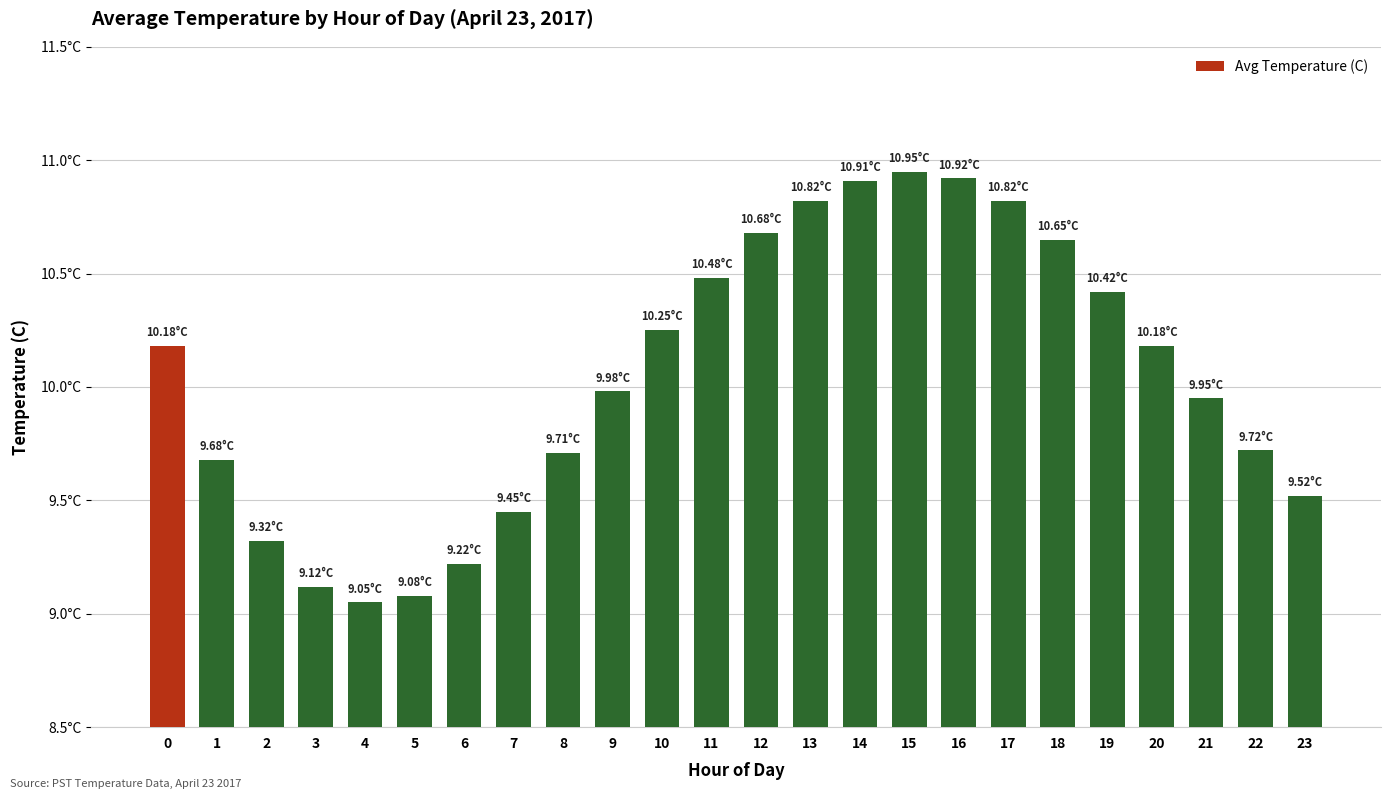

Does the chart contain any negative values?

No